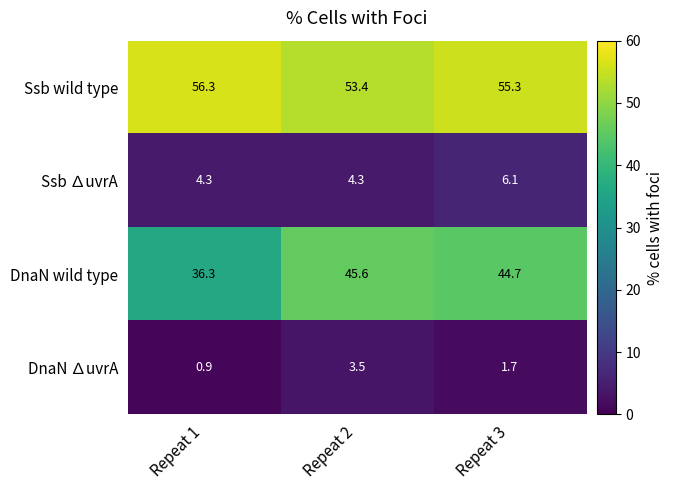

Which series changed the most between Repeat 1 and Repeat 2?

DnaN wild type